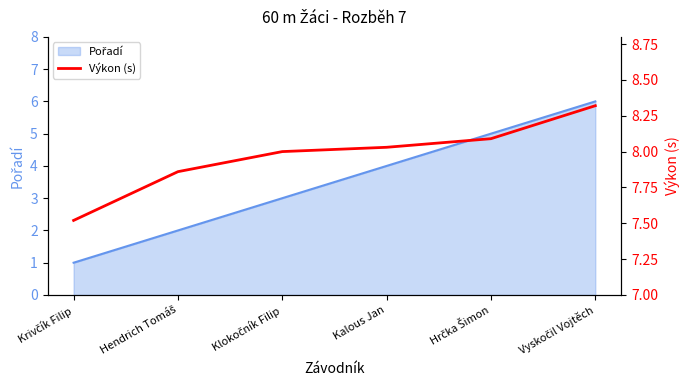

At which label does the data first exceed 8?

Kalous Jan